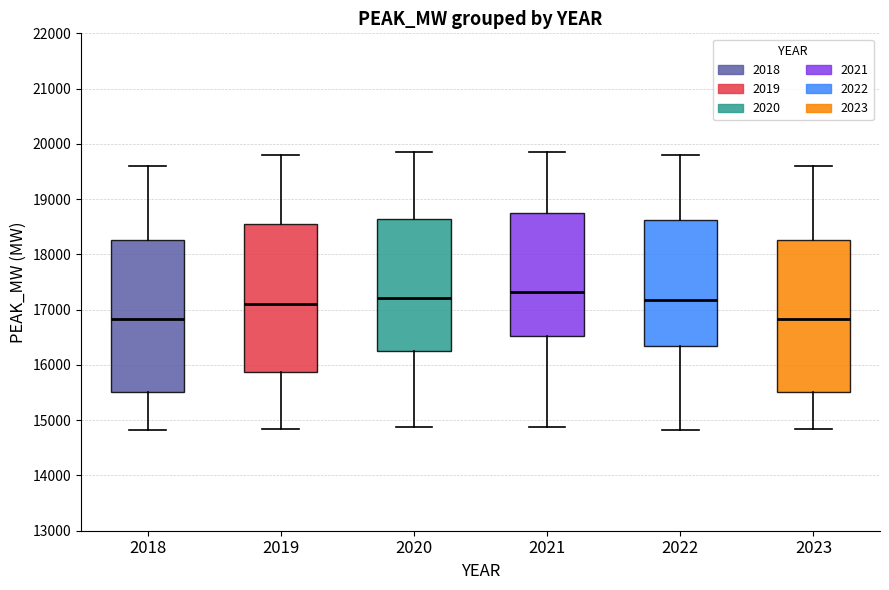

Reading left to right, transcribe this box plot: for each box, give where its median line is, the range the box spans, and where its two whiskers end, as read against the y-axis. The values are not printed on the chart, so give them approximately, as read against the axis.

2018: median 16800, box 15500 to 18300, whiskers 14800 to 19600
2019: median 17100, box 15900 to 18500, whiskers 14800 to 19800
2020: median 17200, box 16300 to 18600, whiskers 14900 to 19900
2021: median 17300, box 16500 to 18800, whiskers 14900 to 19900
2022: median 17200, box 16300 to 18600, whiskers 14800 to 19800
2023: median 16800, box 15500 to 18300, whiskers 14800 to 19600